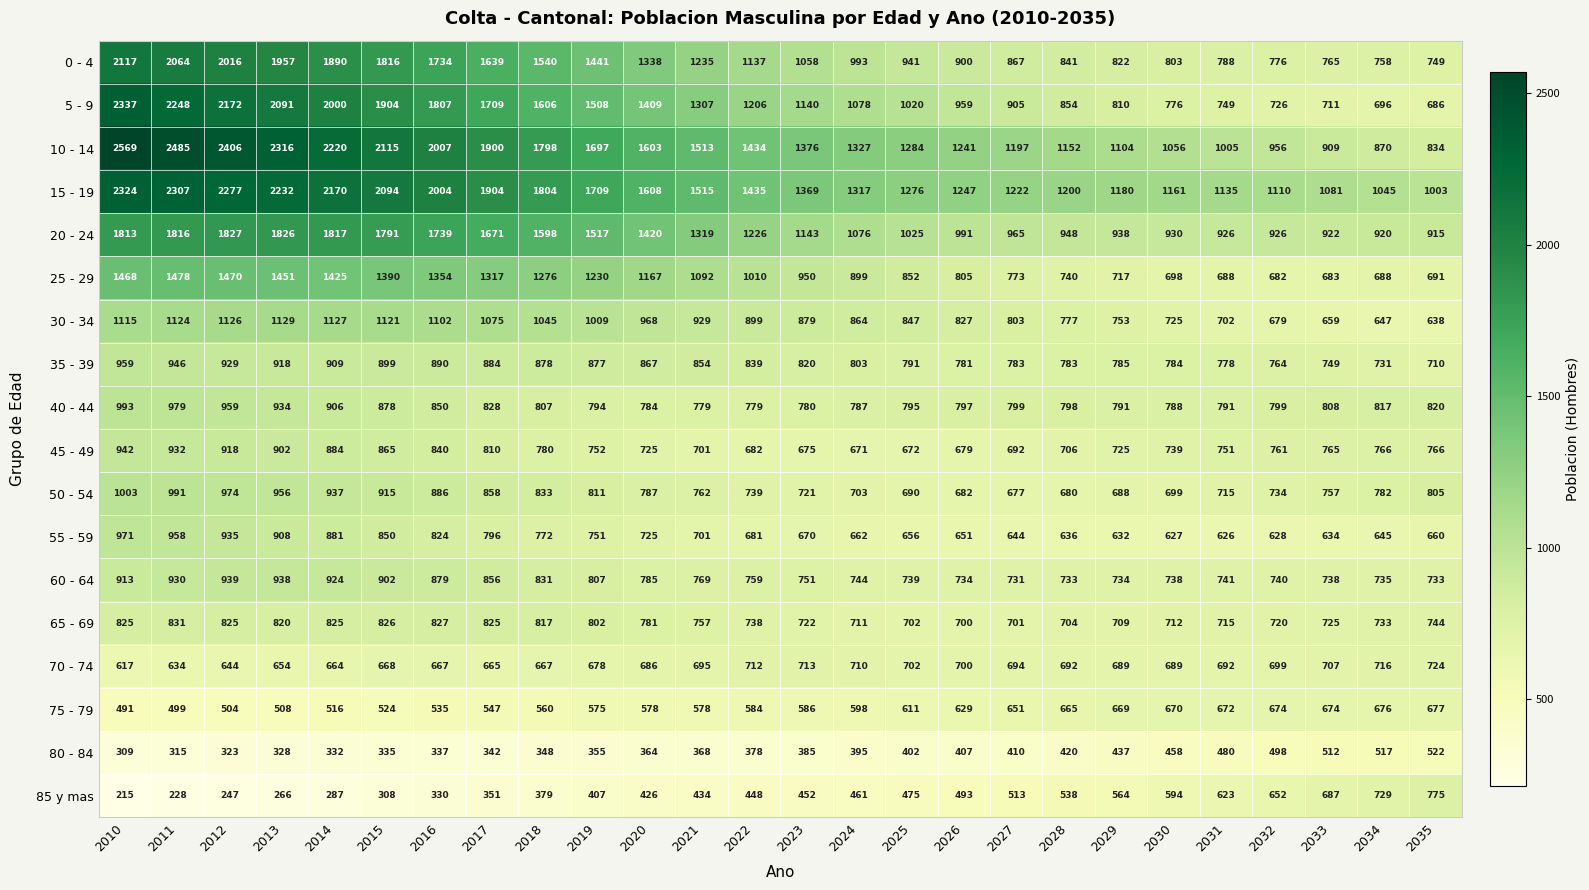

What is the sum of the 45 - 49 values at 2032 and 2029?

1486